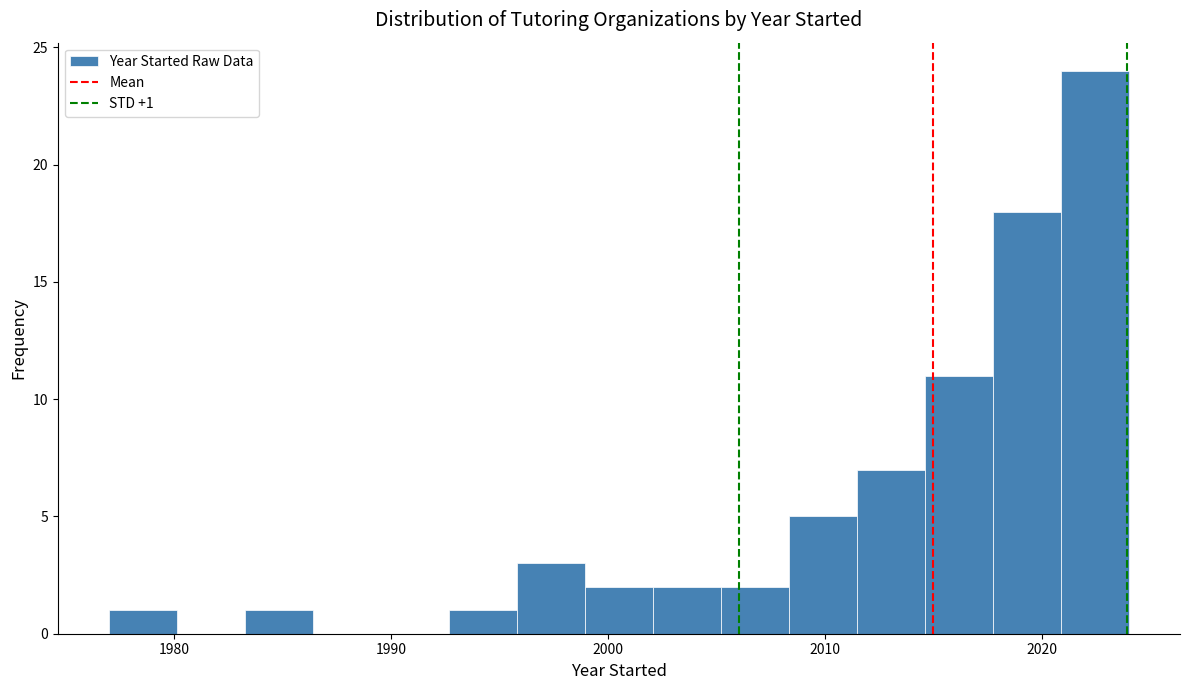

Read against the x-axis, roughly where is the centre of the tallest bar?

2022